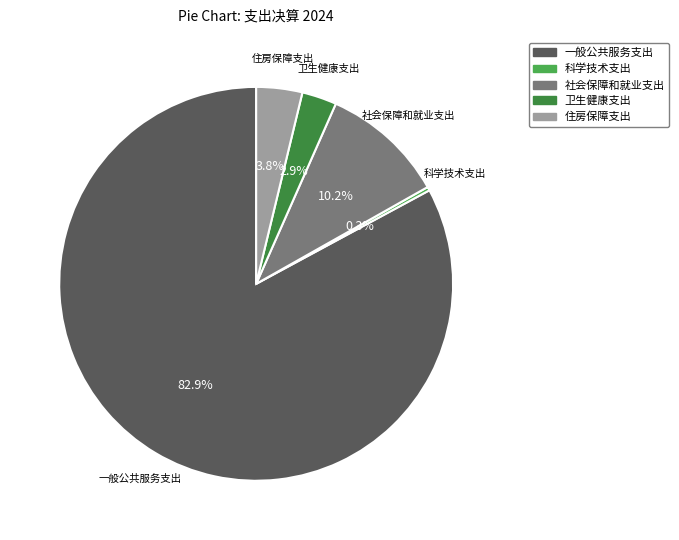

Count the number of slices in the pie.

5